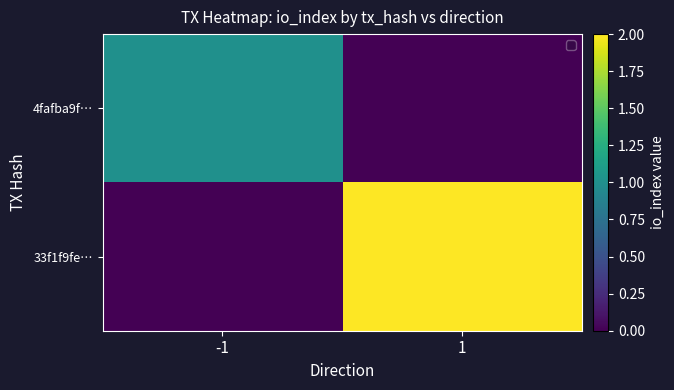

Reading left to right, transcribe all the data shown in this chart.

4fafba9f…: -1=1	1=0
33f1f9fe…: -1=0	1=2